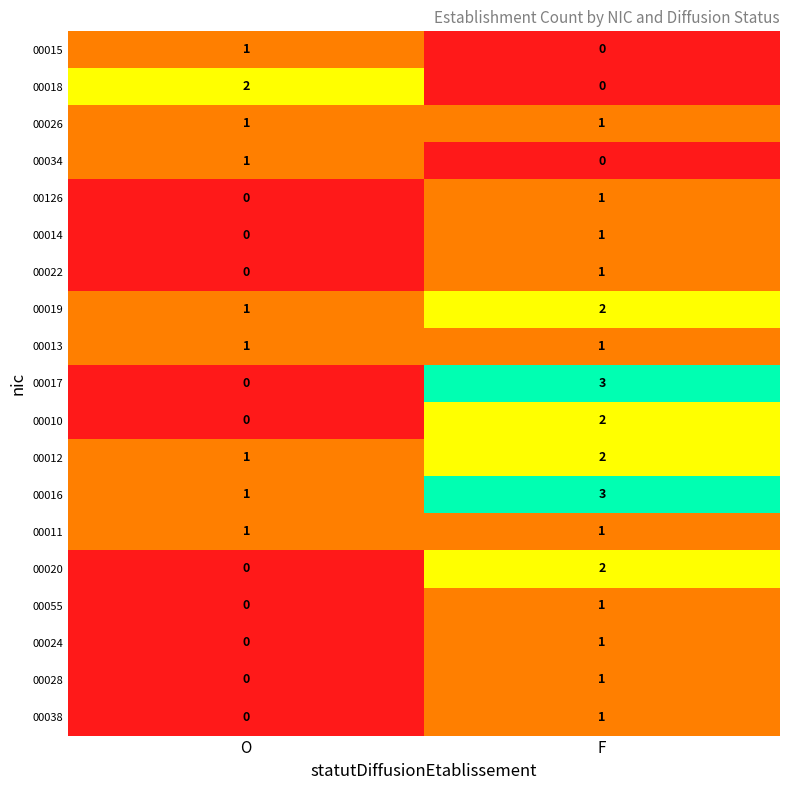

What is the greatest value displayed?

3